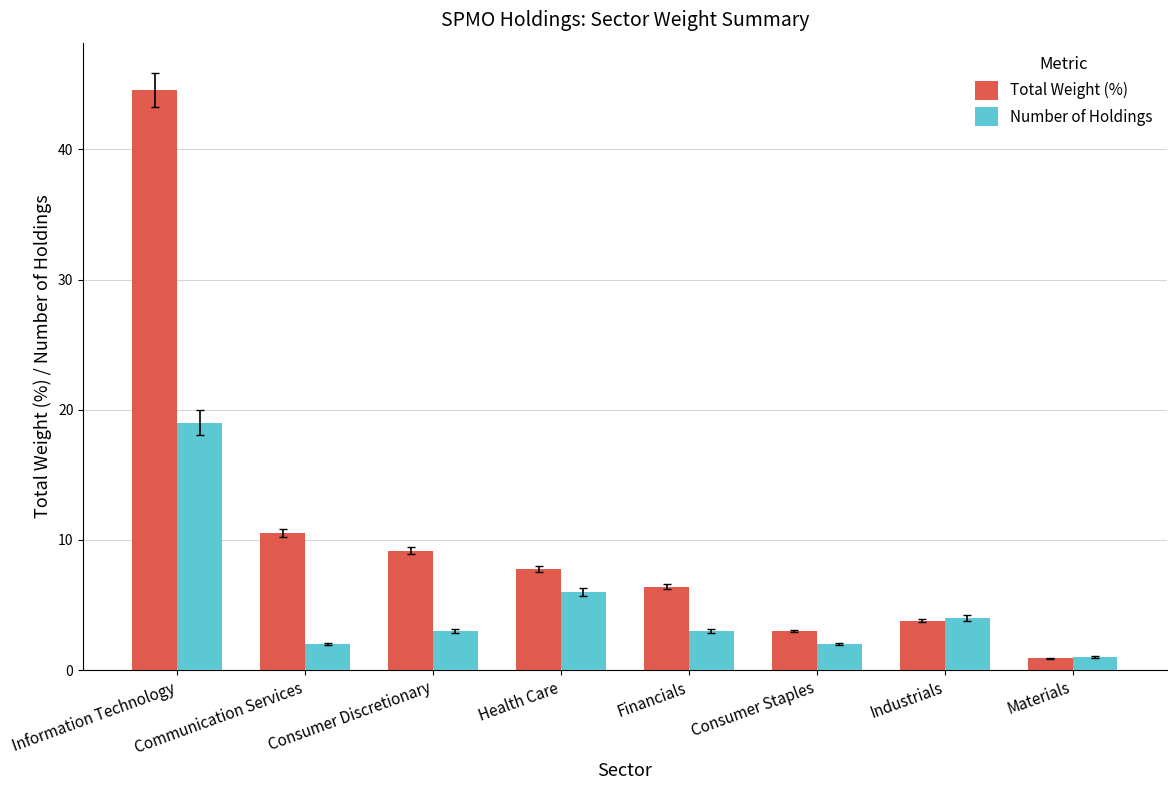

Which category has the lowest value in the Number of Holdings series?

Materials